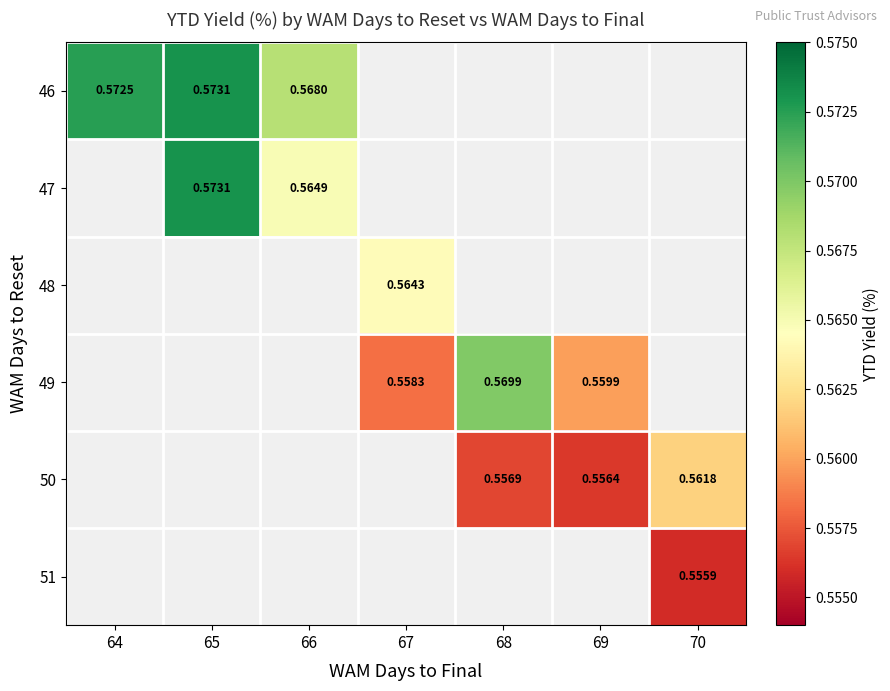

The value of 48 at 67 is 0.6. True or false?

True